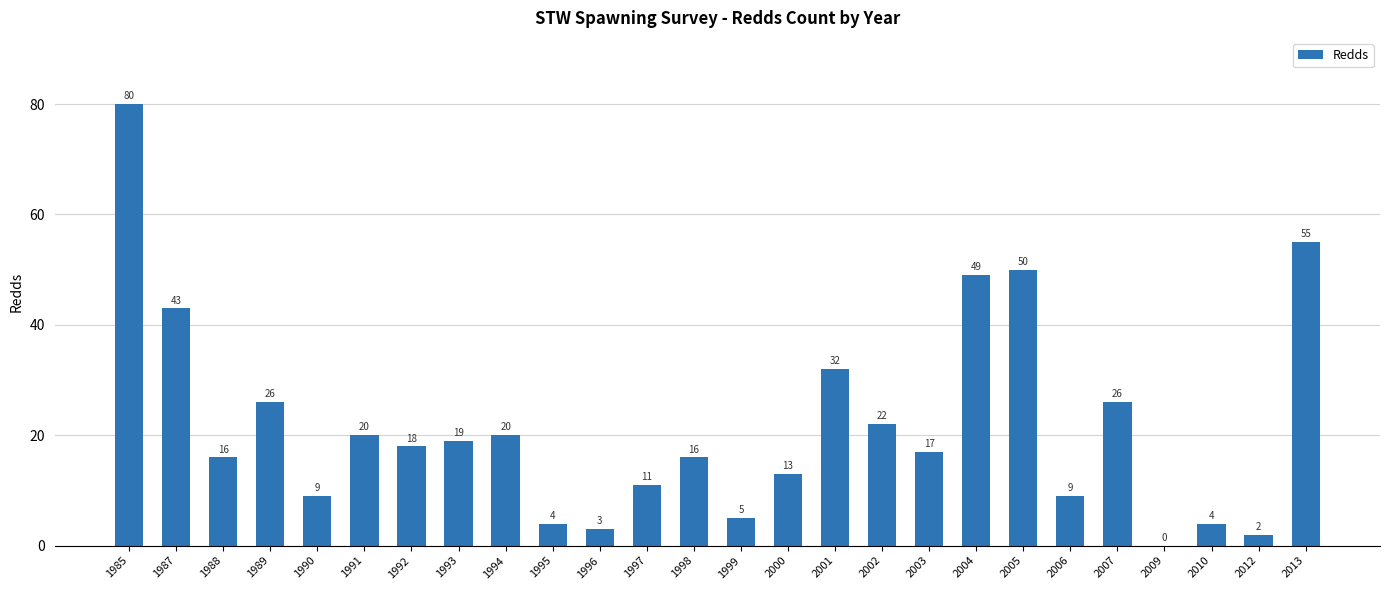

What is the sum of the values at 2013 and 2005?

105